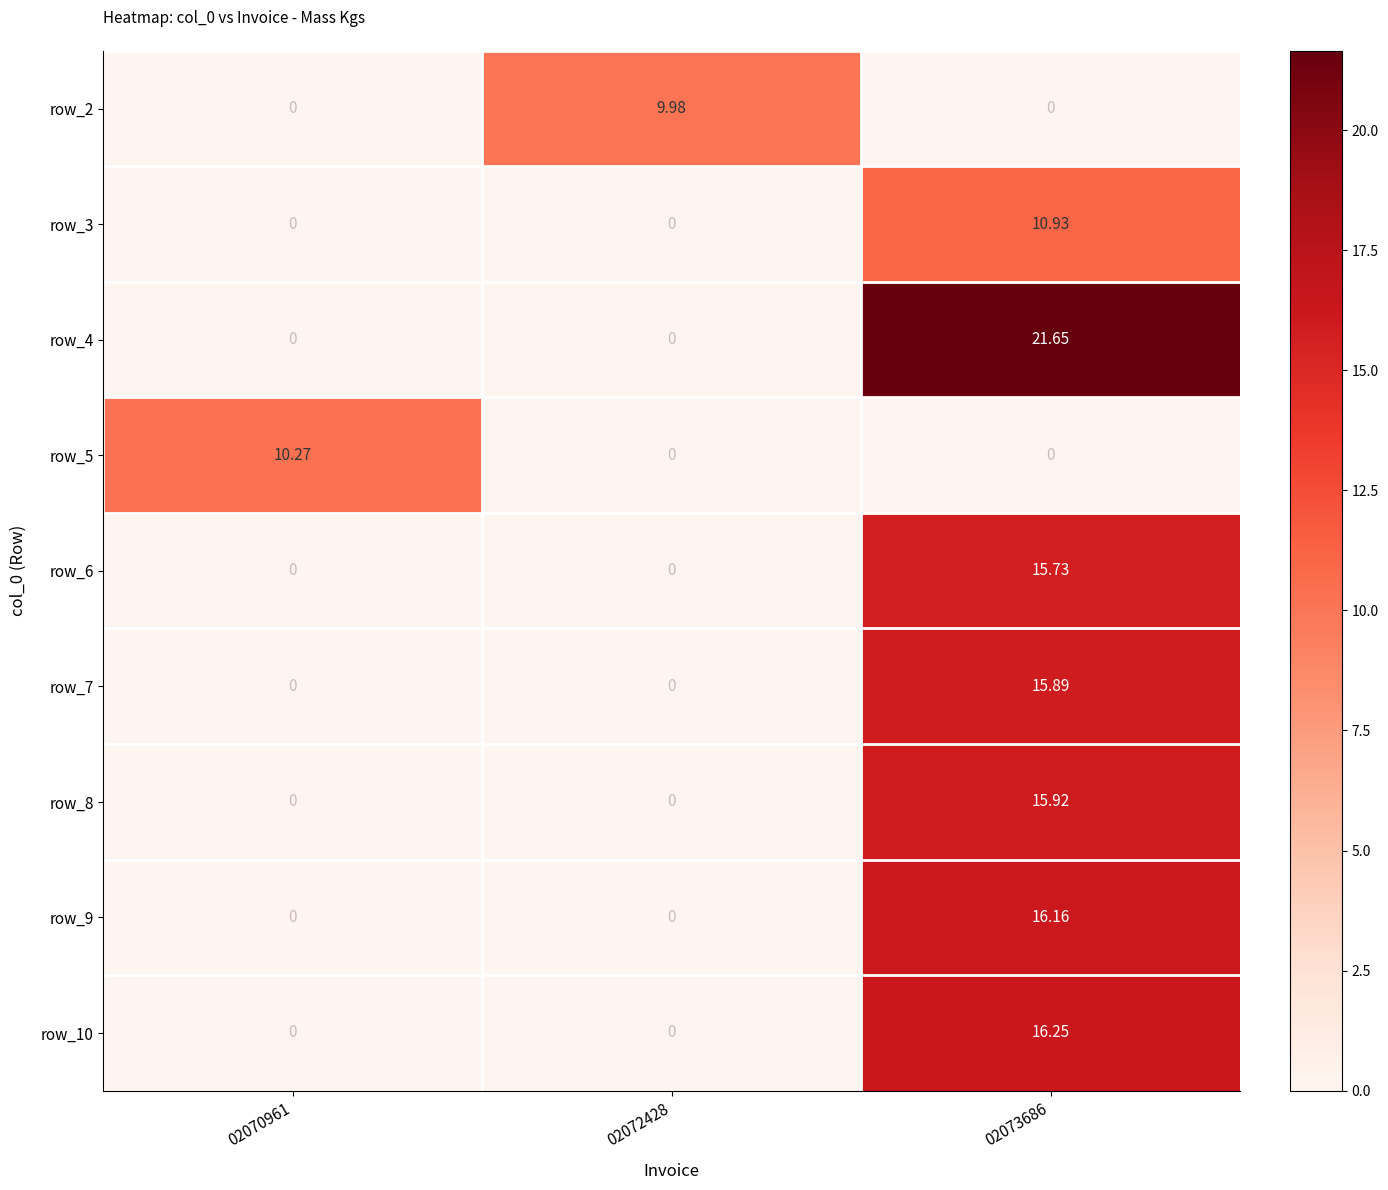

What is the maximum value for row_7?

15.9